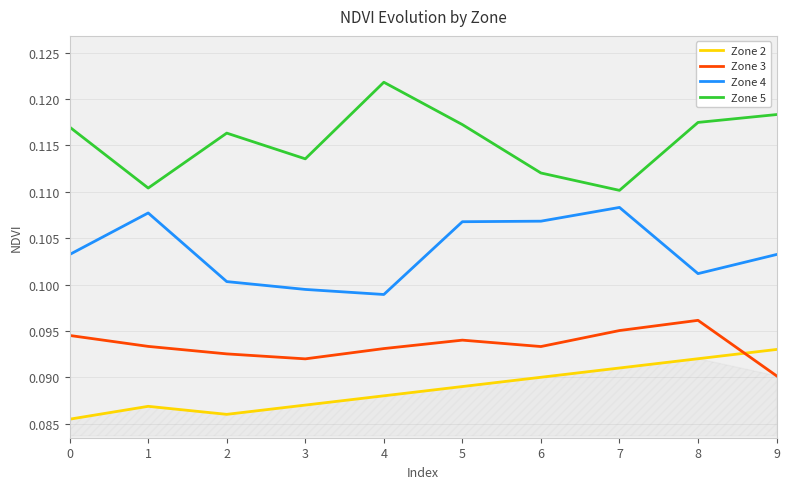

Count the number of data series in this chart.

4